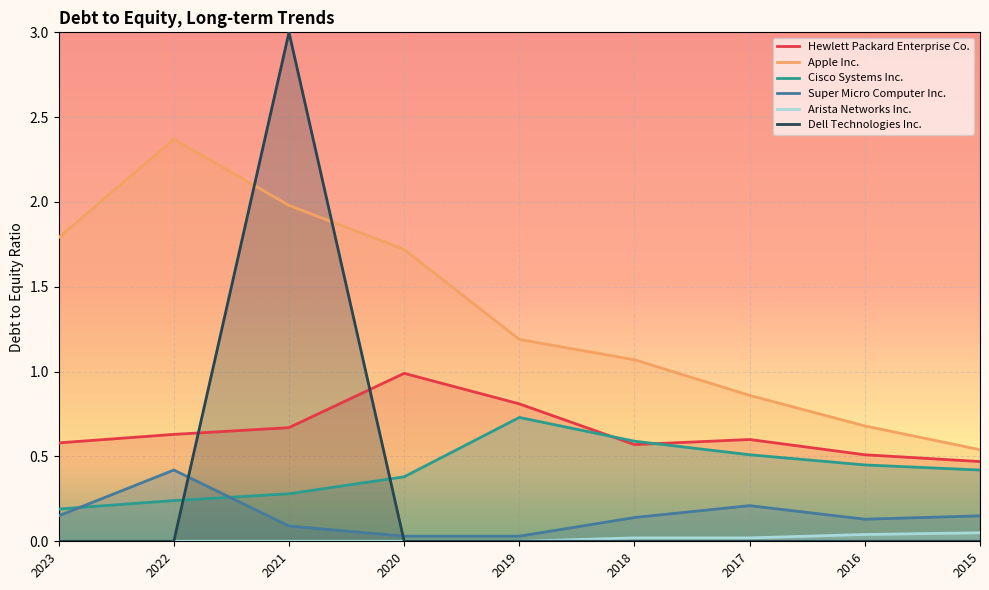

Reading right to left, transcribe all the data shown in this chart.

Hewlett Packard Enterprise Co.: 2015=0.5	2016=0.5	2017=0.6	2018=0.6	2019=0.8	2020=1.0	2021=0.7	2022=0.6	2023=0.6
Apple Inc.: 2015=0.5	2016=0.7	2017=0.9	2018=1.1	2019=1.2	2020=1.7	2021=2.0	2022=2.4	2023=1.8
Cisco Systems Inc.: 2015=0.4	2016=0.5	2017=0.5	2018=0.6	2019=0.7	2020=0.4	2021=0.3	2022=0.2	2023=0.2
Super Micro Computer Inc.: 2015=0.1	2016=0.1	2017=0.2	2018=0.1	2019=0.0	2020=0.0	2021=0.1	2022=0.4	2023=0.1
Arista Networks Inc.: 2015=0.1	2016=0.0	2017=0.0	2018=0.0	2019=0.0	2020=0.0	2021=0.0	2022=0.0	2023=0.0
Dell Technologies Inc.: 2015=0.0	2016=0.0	2017=0.0	2018=0.0	2019=0.0	2020=0.0	2021=3.0	2022=0.0	2023=0.0